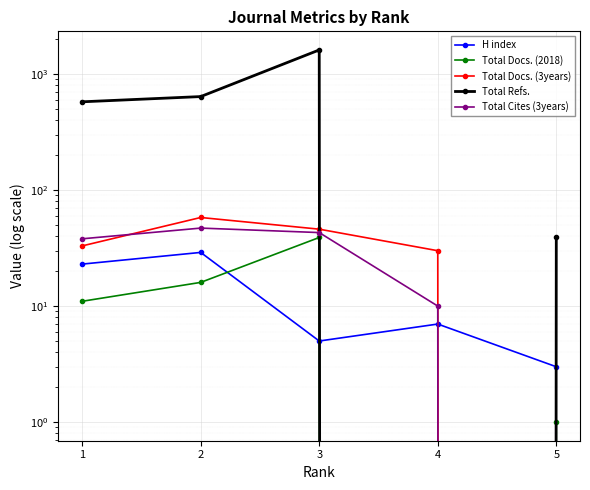

How many values in the Total Docs. (3years) series exceed 33?

2